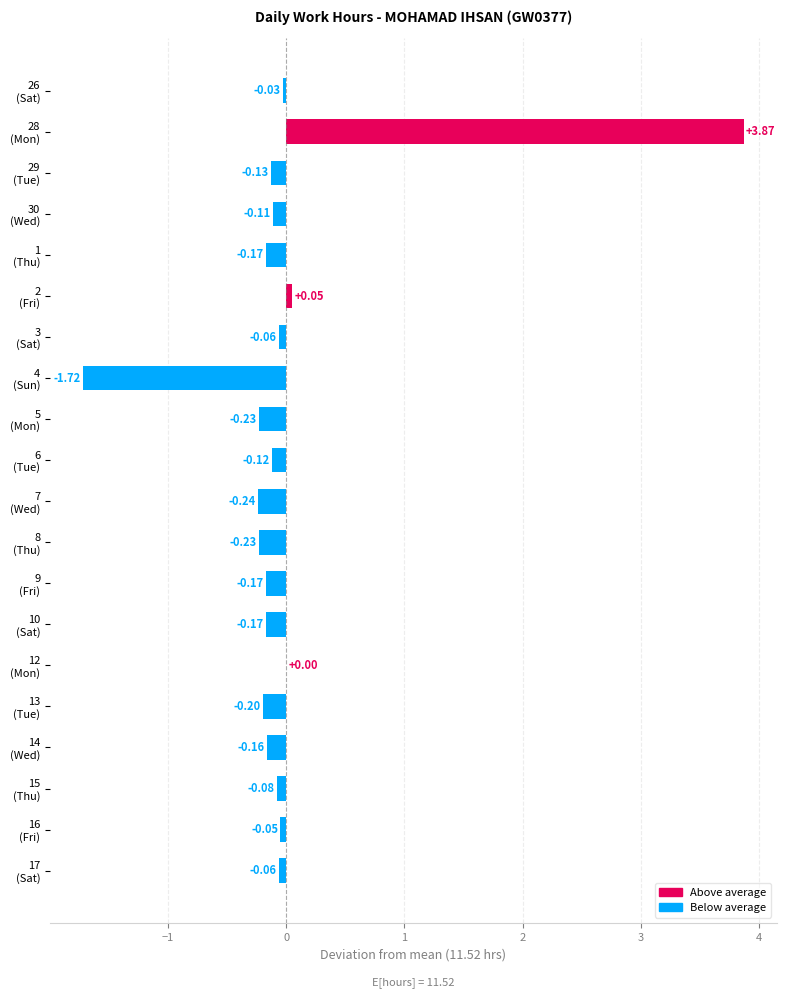

How many values exceed 0?

3